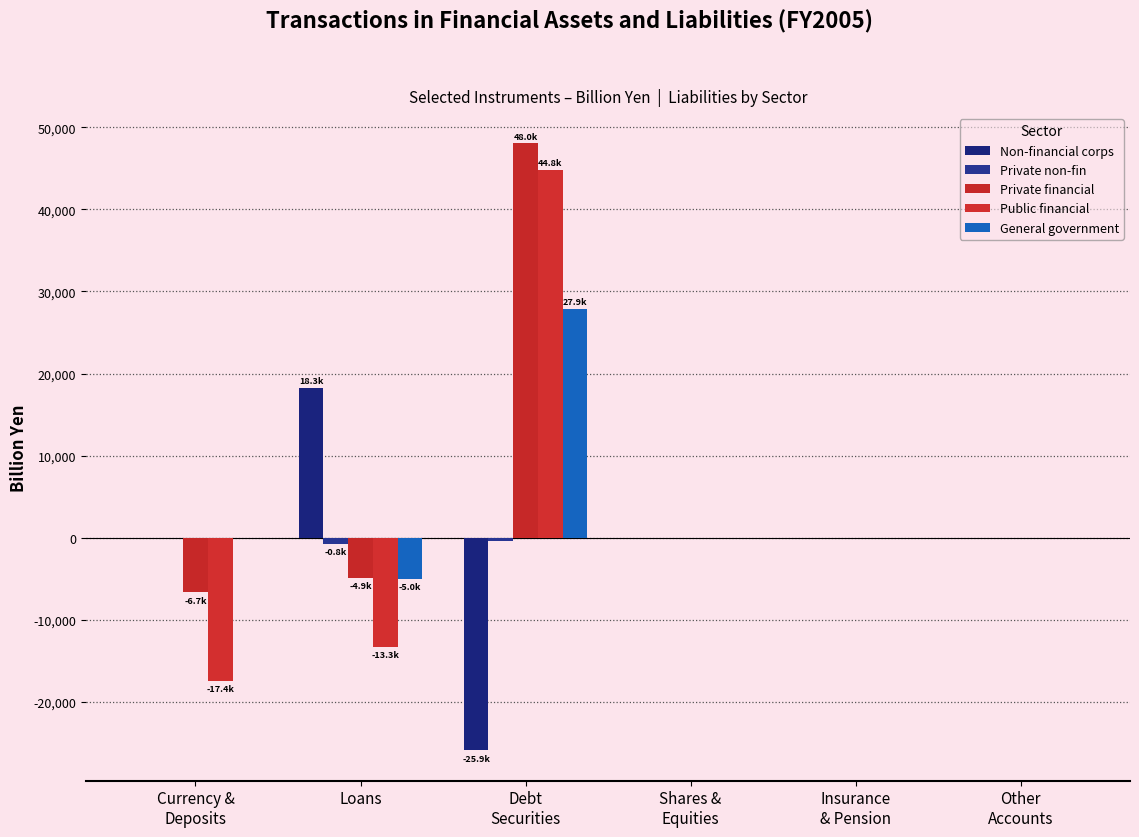

Which series changed the most between Currency &
Deposits and Other
Accounts?

Public financial